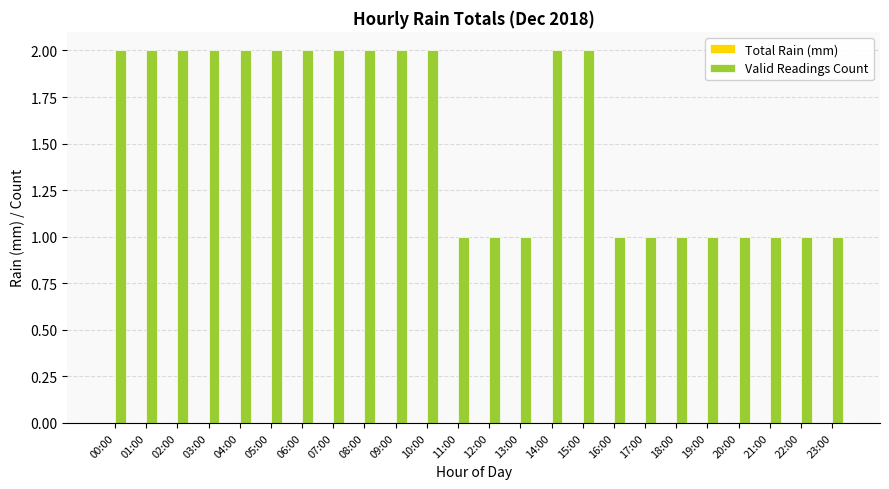

Reading right to left, transcribe all the data shown in this chart.

23:00=1	22:00=1	21:00=1	20:00=1	19:00=1	18:00=1	17:00=1	16:00=1	15:00=2	14:00=2	13:00=1	12:00=1	11:00=1	10:00=2	09:00=2	08:00=2	07:00=2	06:00=2	05:00=2	04:00=2	03:00=2	02:00=2	01:00=2	00:00=2